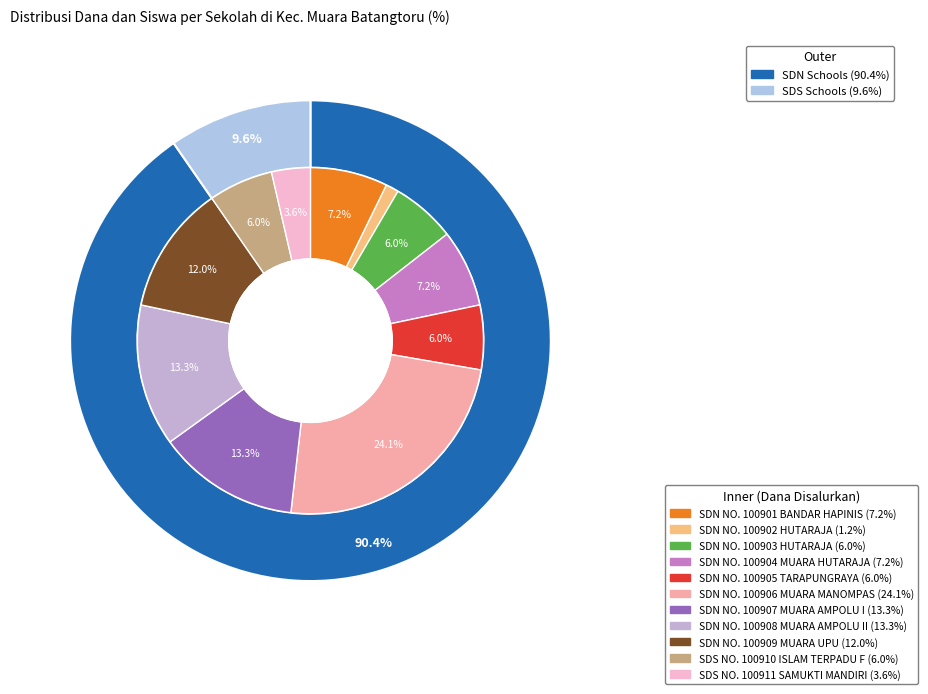

How many segments does this pie chart have?

11